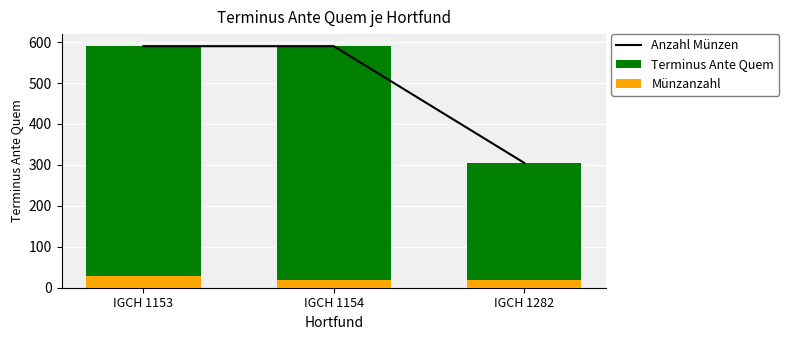

How many groups of bars are there?

3